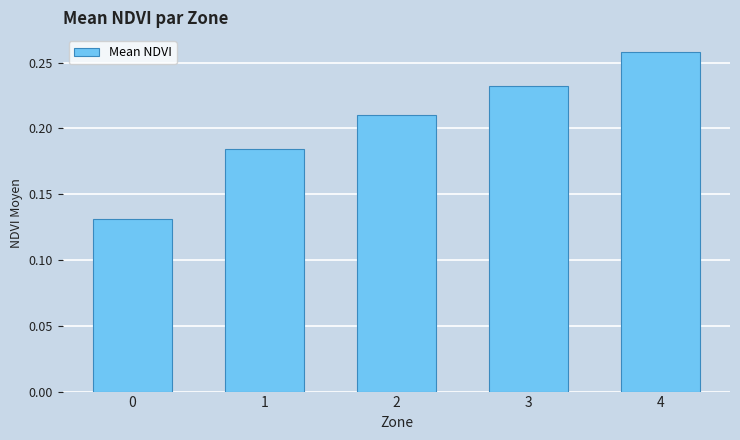

How many values are between 0 and 1?

5